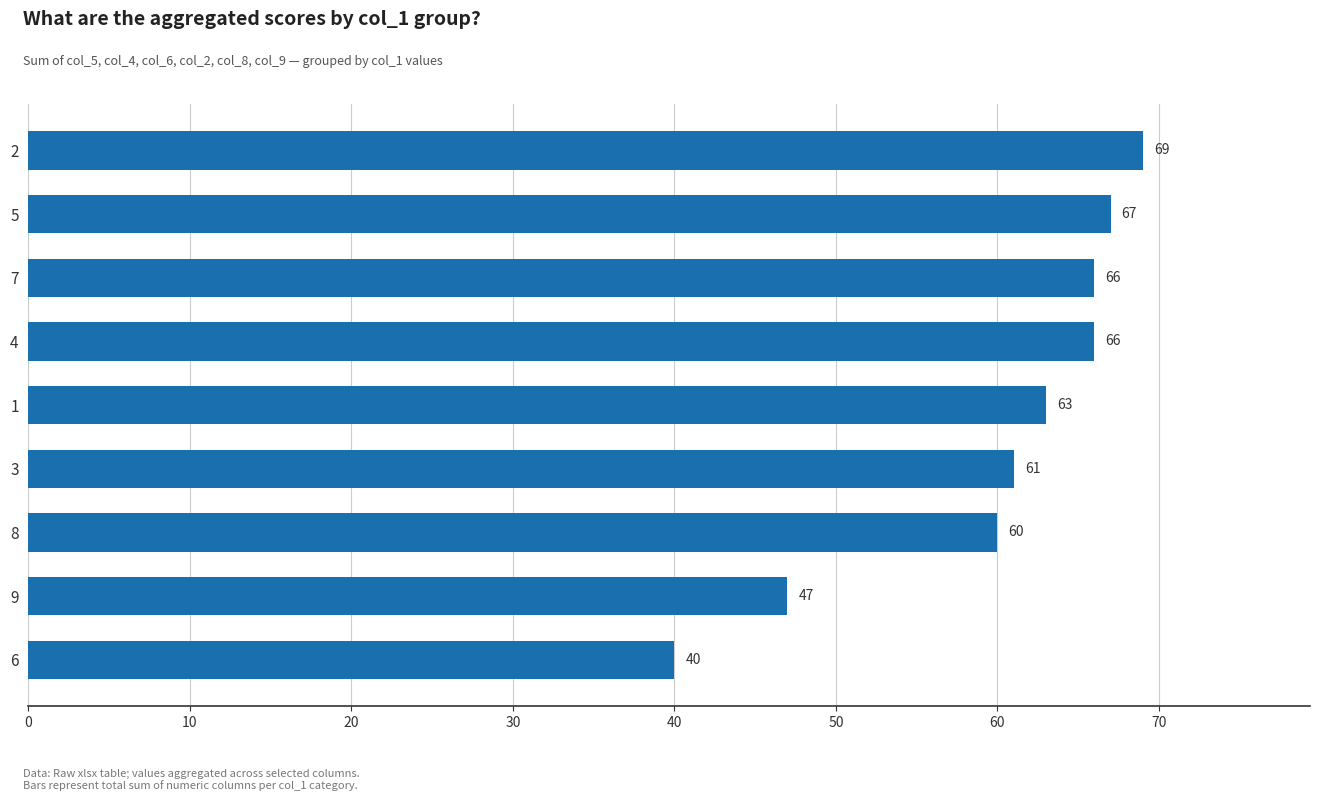

At which label is the value closest to 54?

8